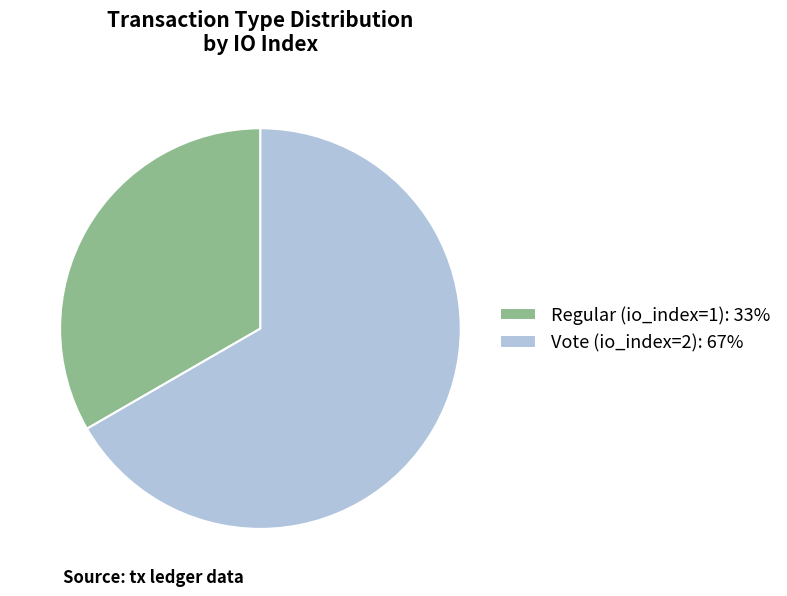

Rank the categories by value from highest to lowest.

Vote (io_index=2), Regular (io_index=1)